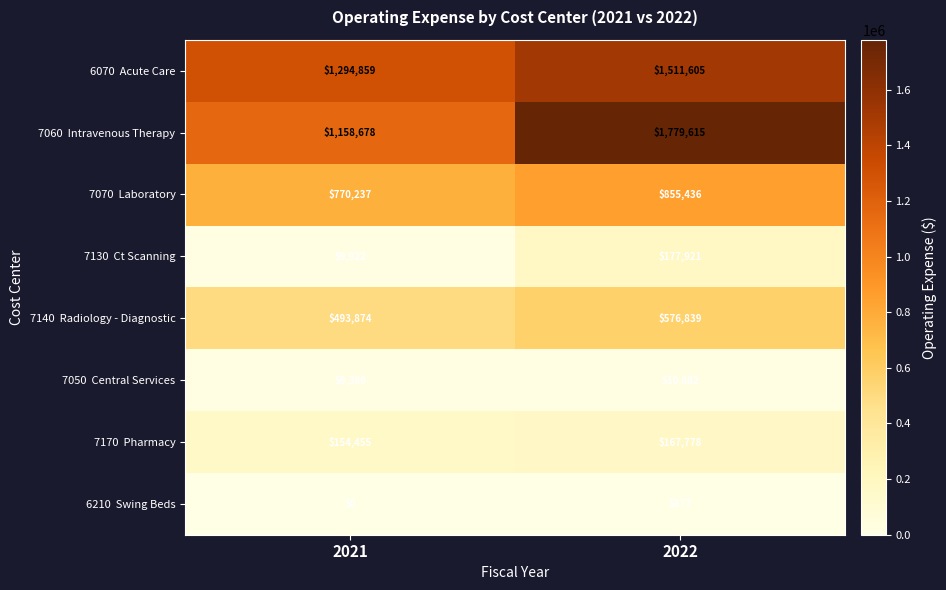

What is the total value across all series at 2022?

5080953